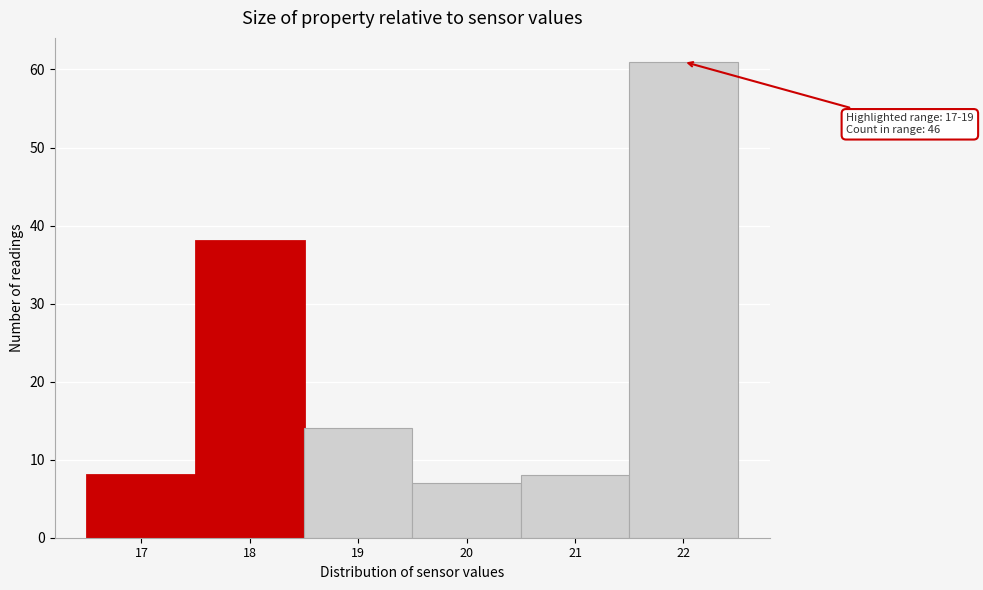

Reading left to right, what are all the values shown in this chart?

17=8	18=38	19=14	20=7	21=8	22=61